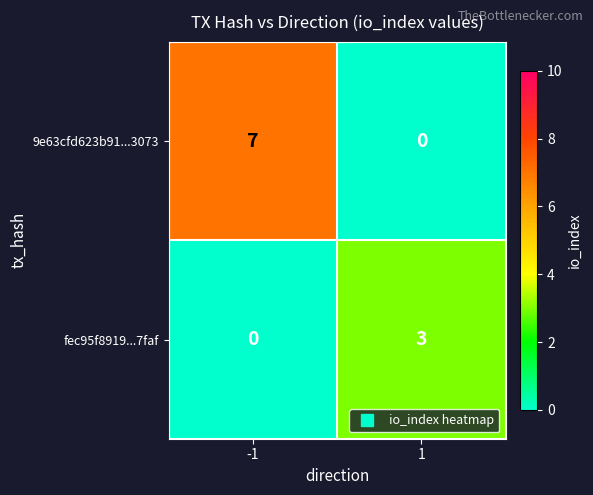

The fec95f8919...7faf series shows -1 at -1. True or false?

False